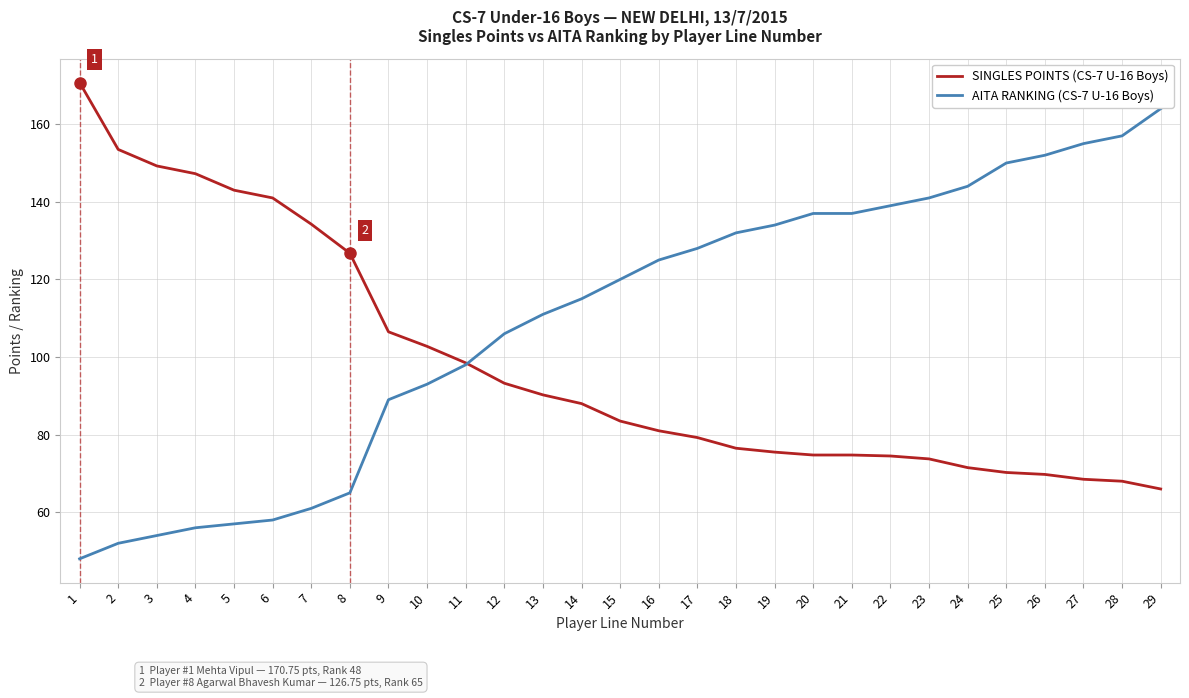

What are all the series names shown in the legend?

SINGLES POINTS (CS-7 U-16 Boys), AITA RANKING (CS-7 U-16 Boys)